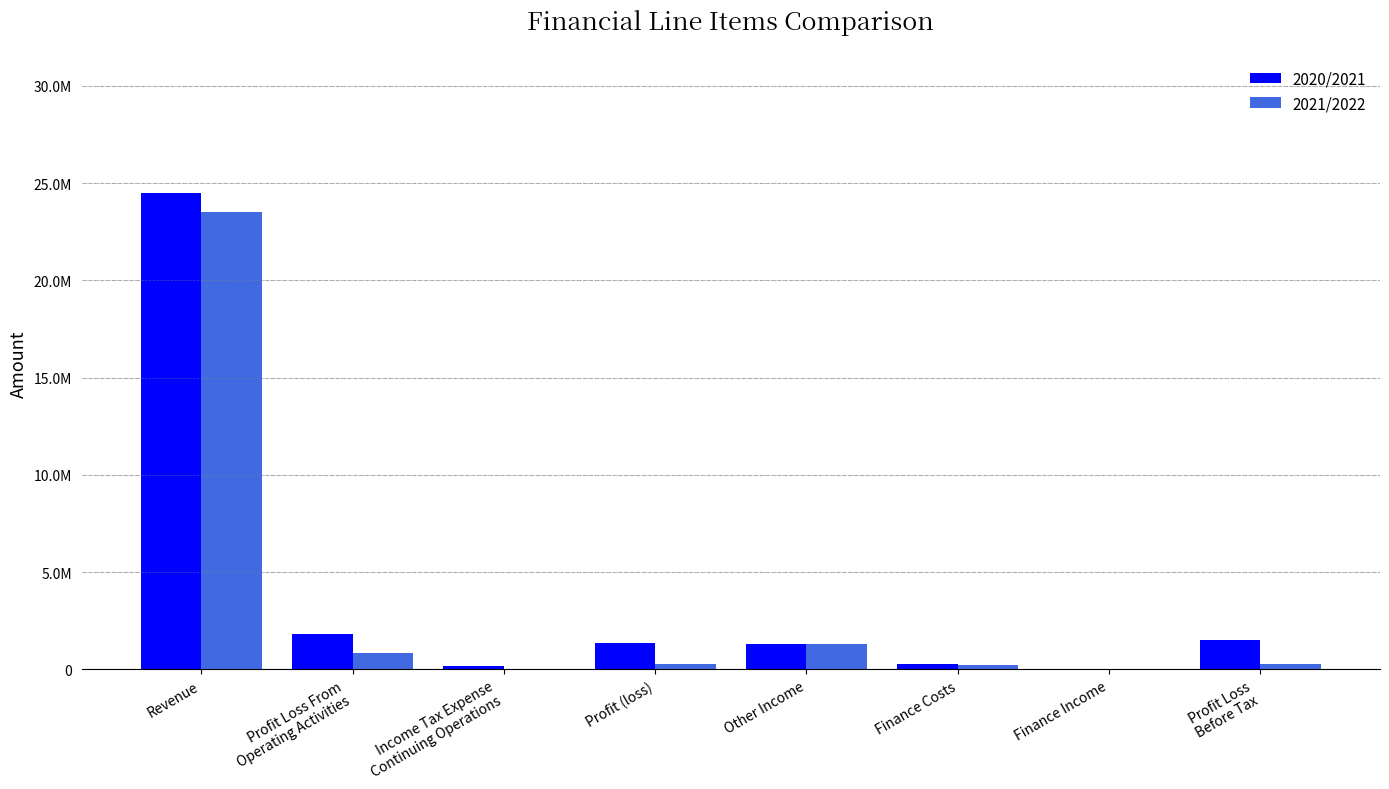

Is the value of 2021/2022 at Profit Loss From
Operating Activities greater than the value of 2020/2021 at Other Income?

No